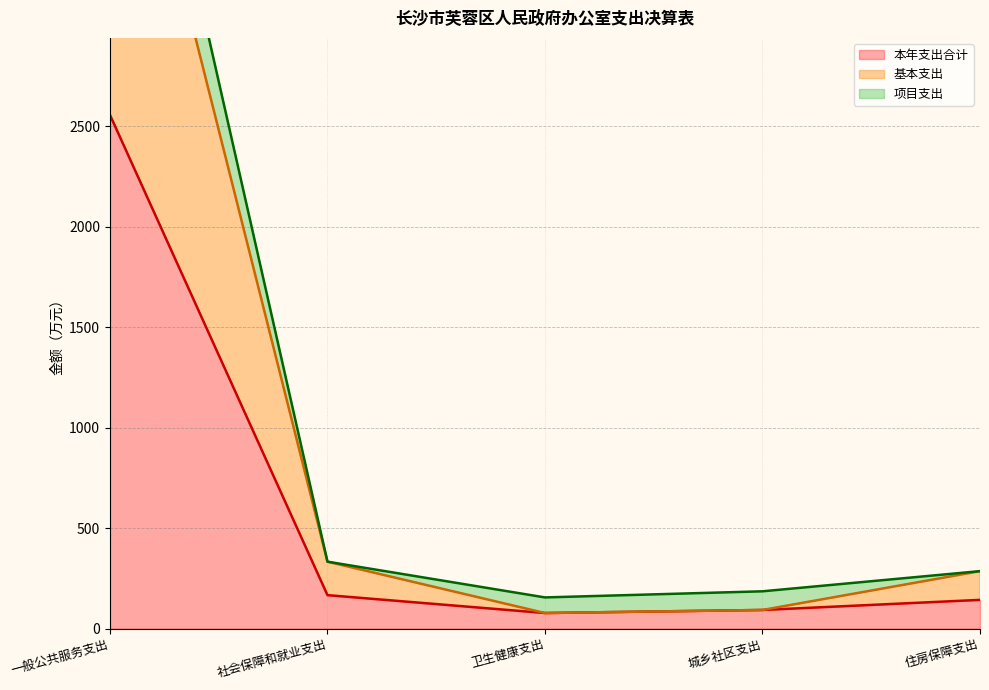

In 本年支出合计, how many points are lower than both neighbors (excluding endpoints)?

1